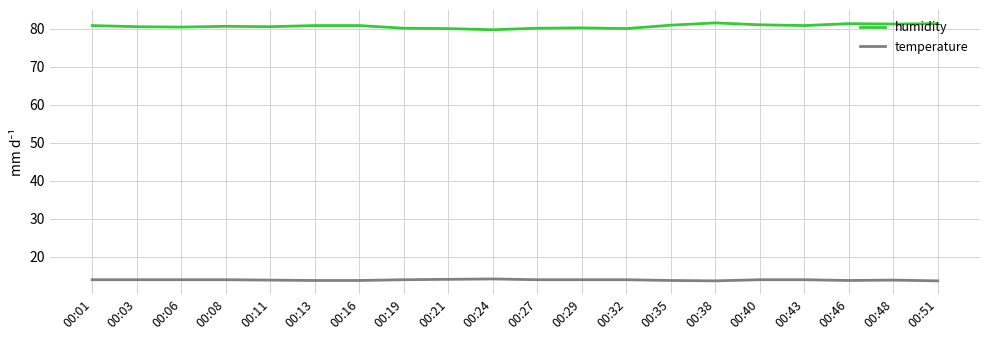

How many categories are shown in the chart?

20